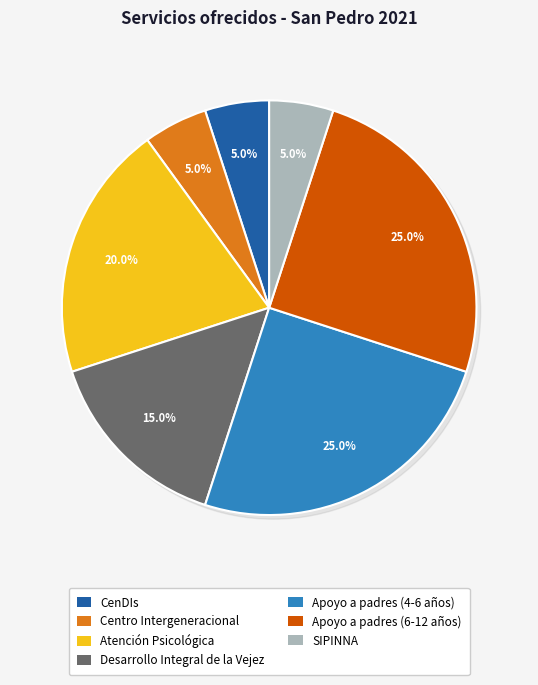

Which slice is the smallest?

CenDIs